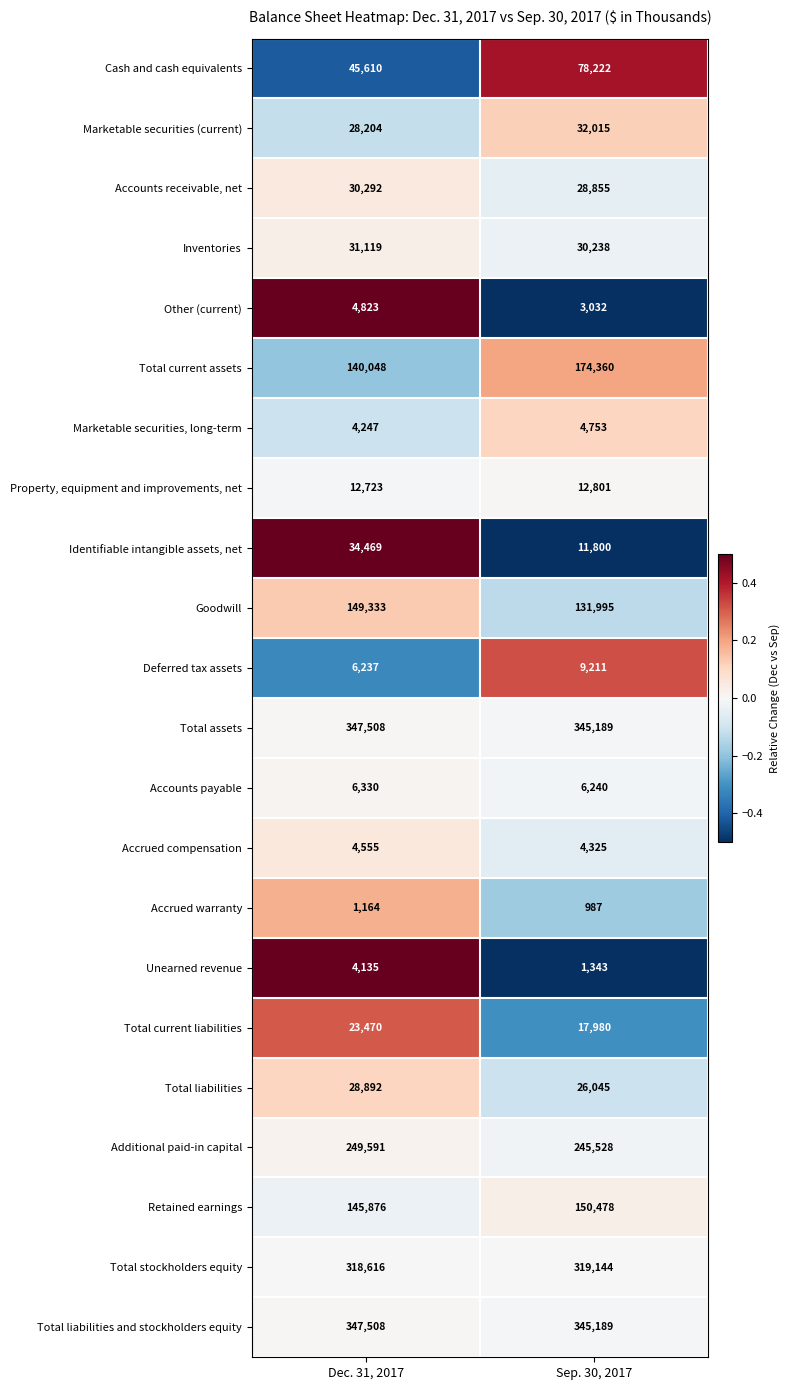

True or false: Accounts receivable, net has a value of 30292 at Dec. 31, 2017.

True